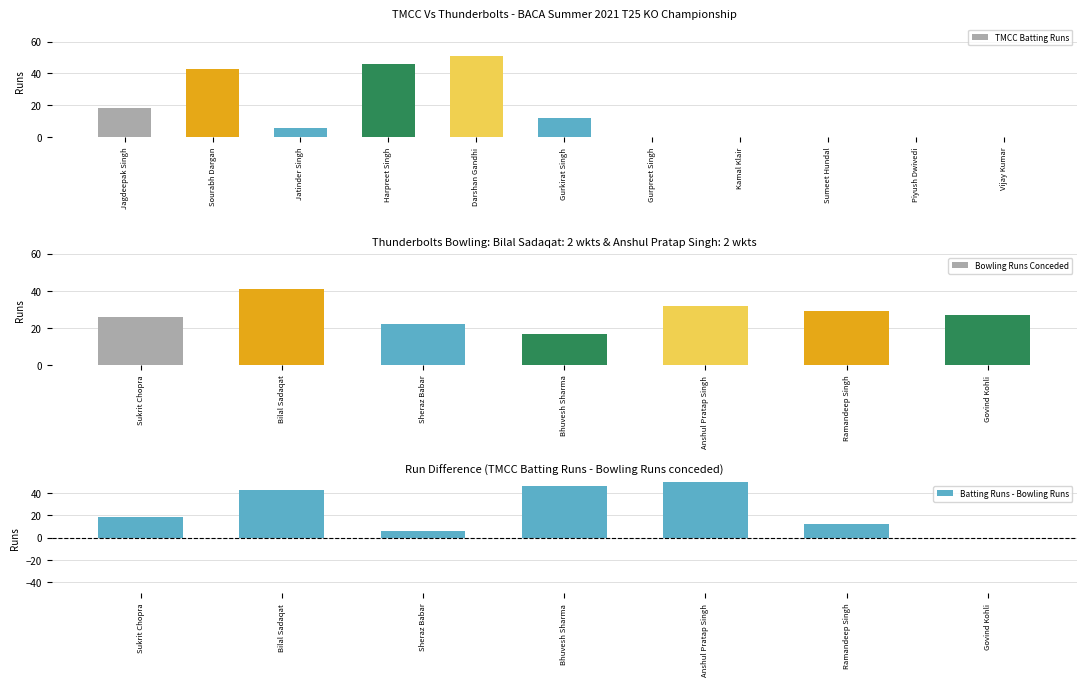

What is the difference between the values at Sourabh Dargan and Vijay Kumar?

43